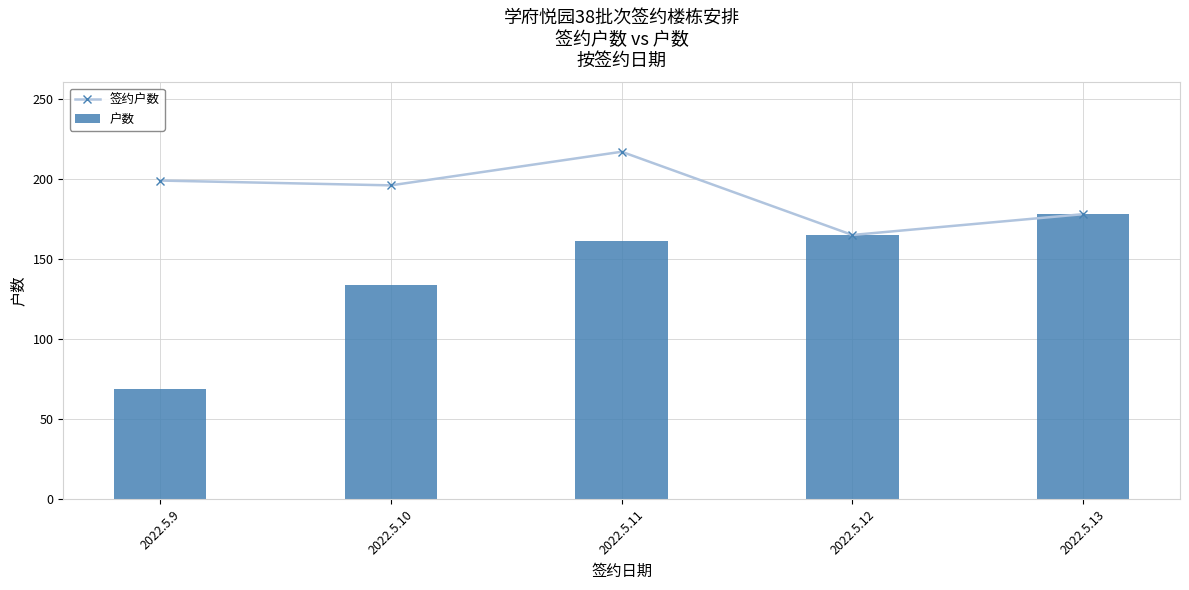

What is the spread (max minus min) of values at 2022.5.11?

56